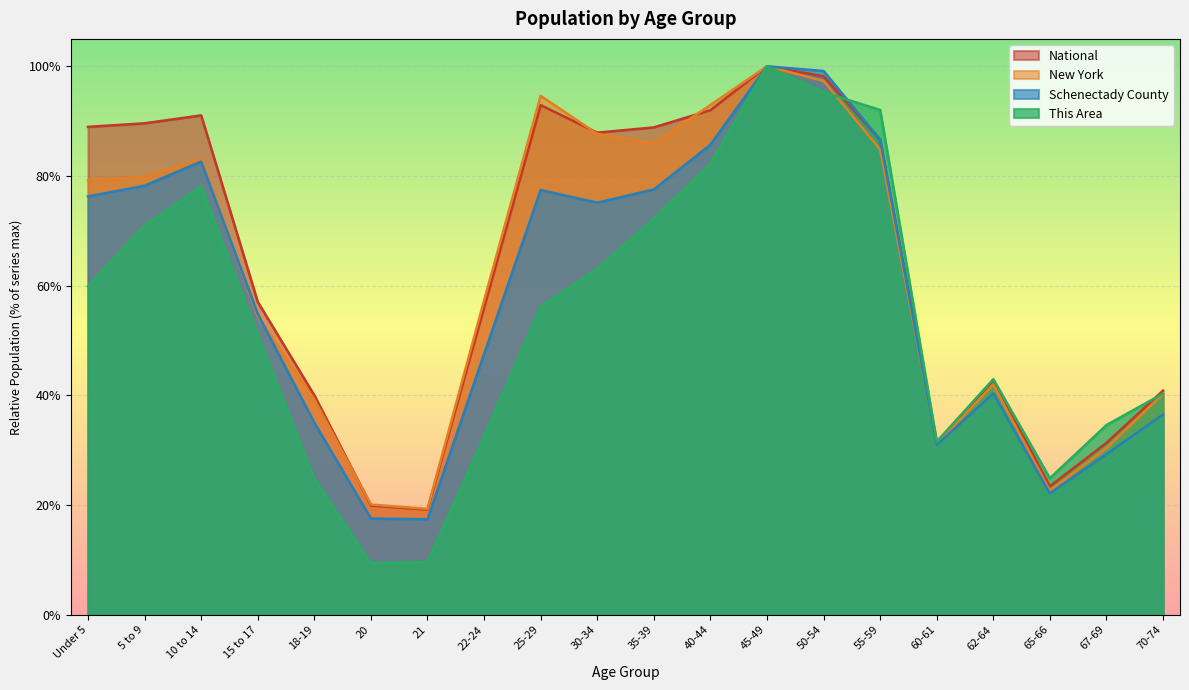

True or false: New York and This Area cross at least once.

True